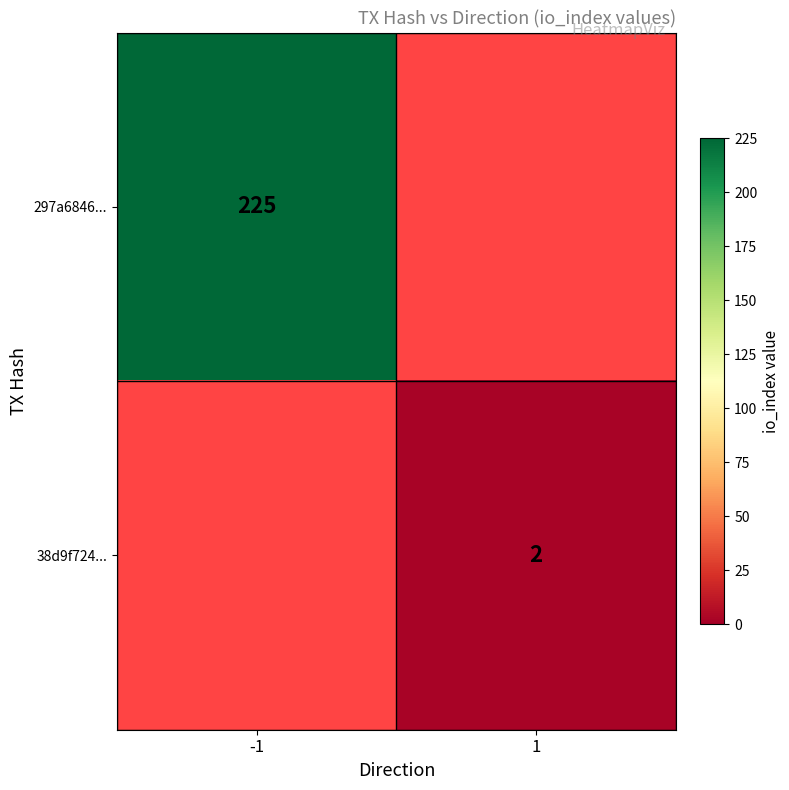

Which label corresponds to the largest value in the chart?

-1